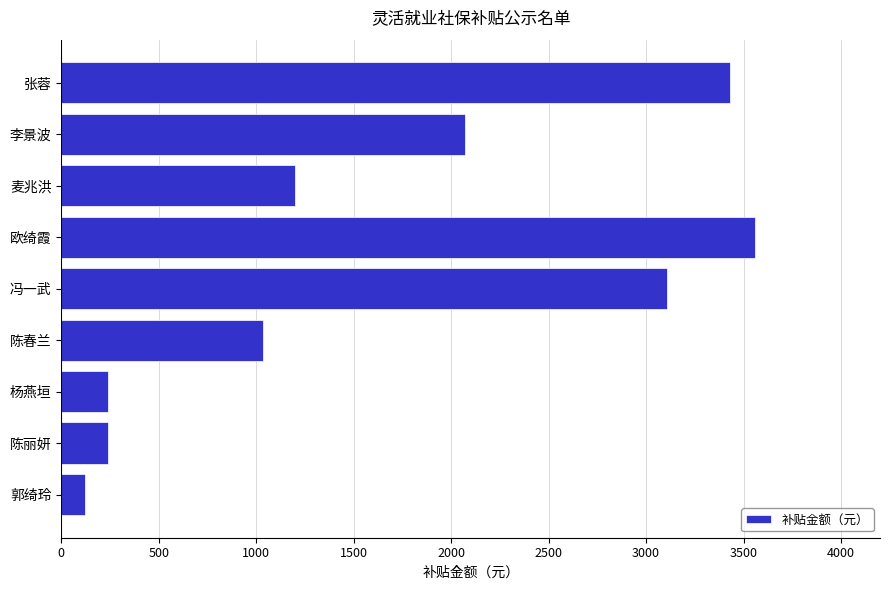

Is it true that the value at 陈丽妍 is 240.0?

True